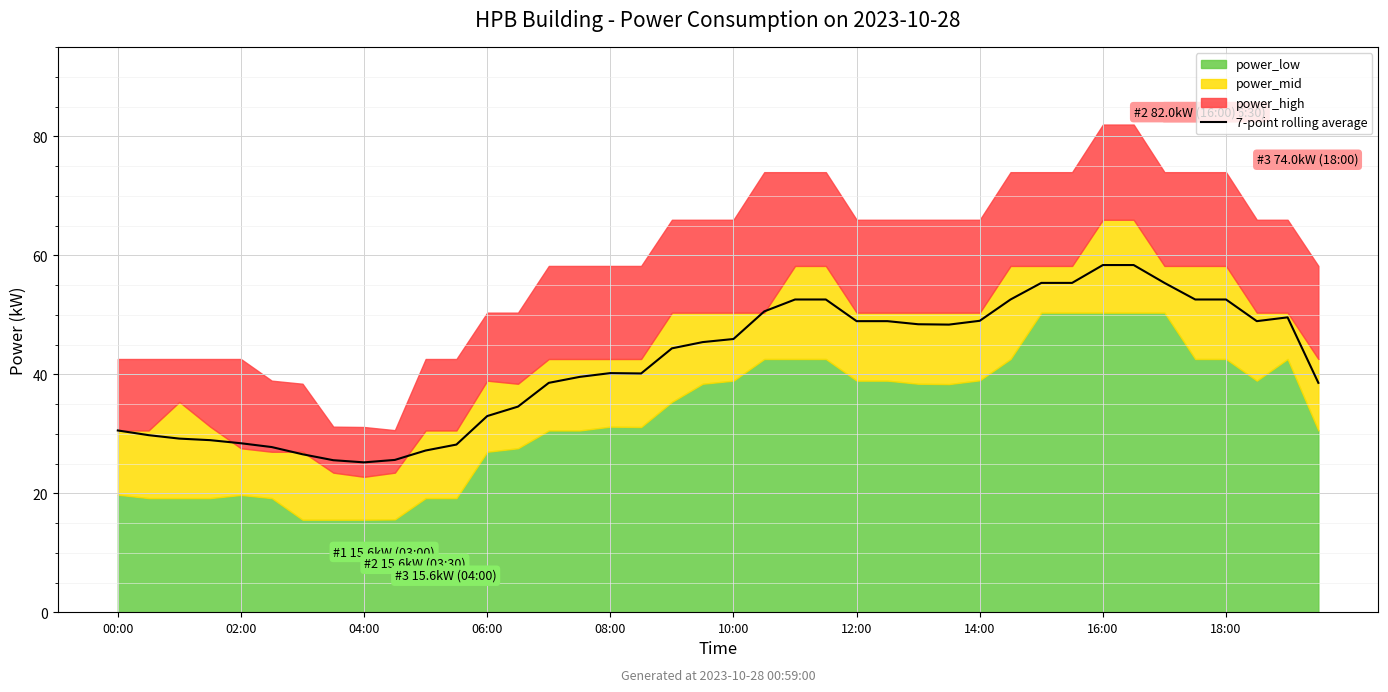

True or false: the data shows 38.0 at 10.

False